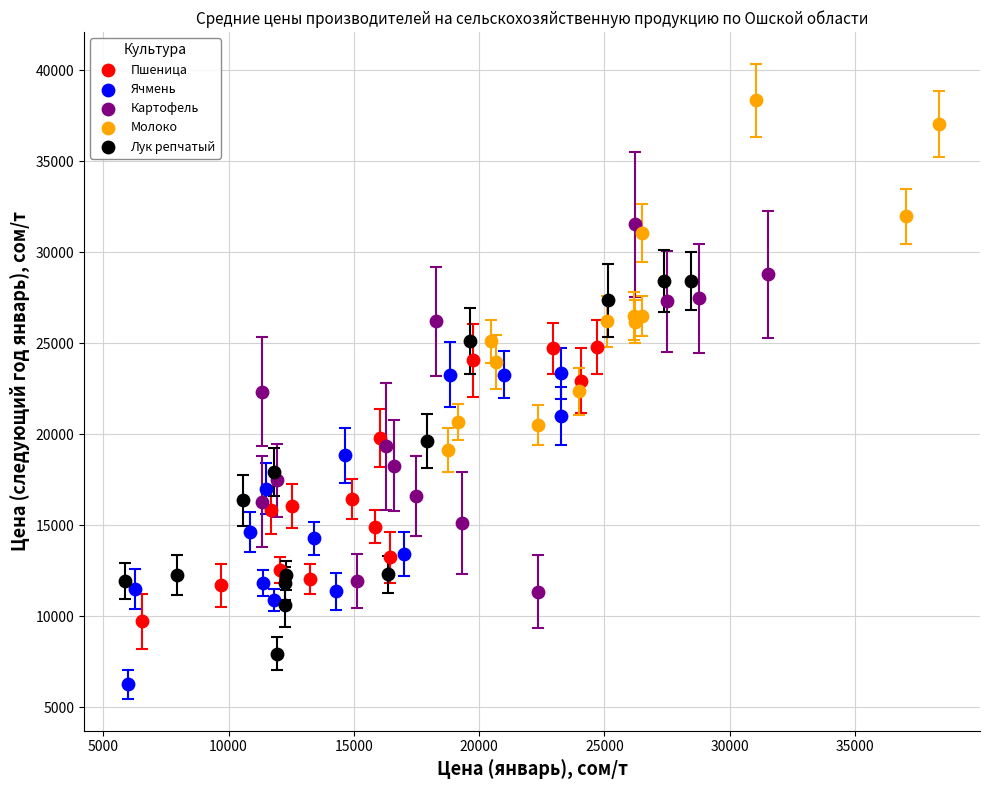

Which series reaches the minimum Y coordinate?

Ячмень